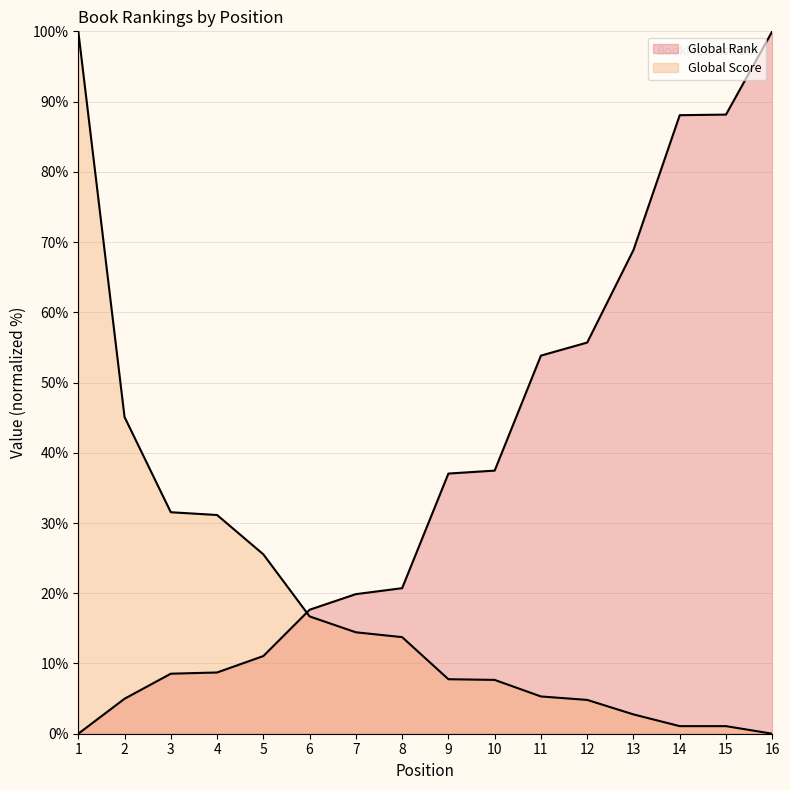

Reading left to right, list all the values displayed in this chart.

Global Rank: 1=0.0	2=5.0	3=8.5	4=8.7	5=11.1	6=17.7	7=19.9	8=20.7	9=37.0	10=37.5	11=53.8	12=55.7	13=68.9	14=88.1	15=88.1	16=100.0
Global Score: 1=100.0	2=45.1	3=31.5	4=31.1	5=25.5	6=16.7	7=14.4	8=13.8	9=7.8	10=7.7	11=5.3	12=4.8	13=2.8	14=1.1	15=1.1	16=0.0